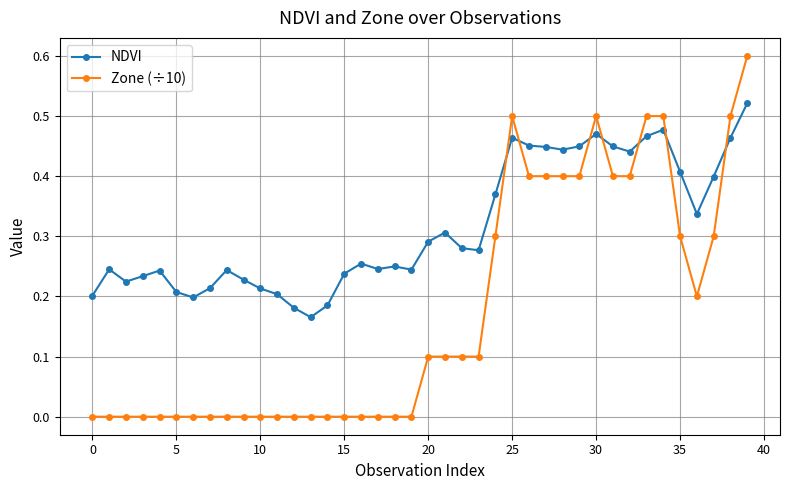

How many times do NDVI and Zone (÷10) cross each other?

7